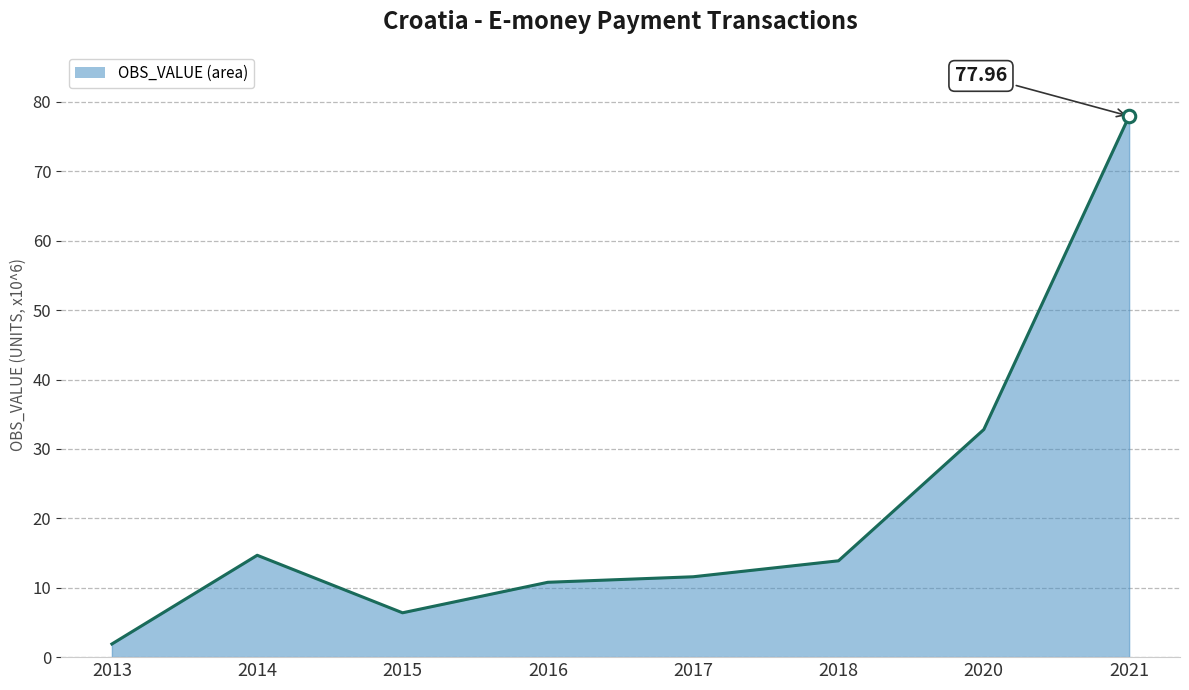

Reading left to right, what are all the values shown in this chart?

1.9	14.7	6.4	10.8	11.6	13.9	32.8	78.0